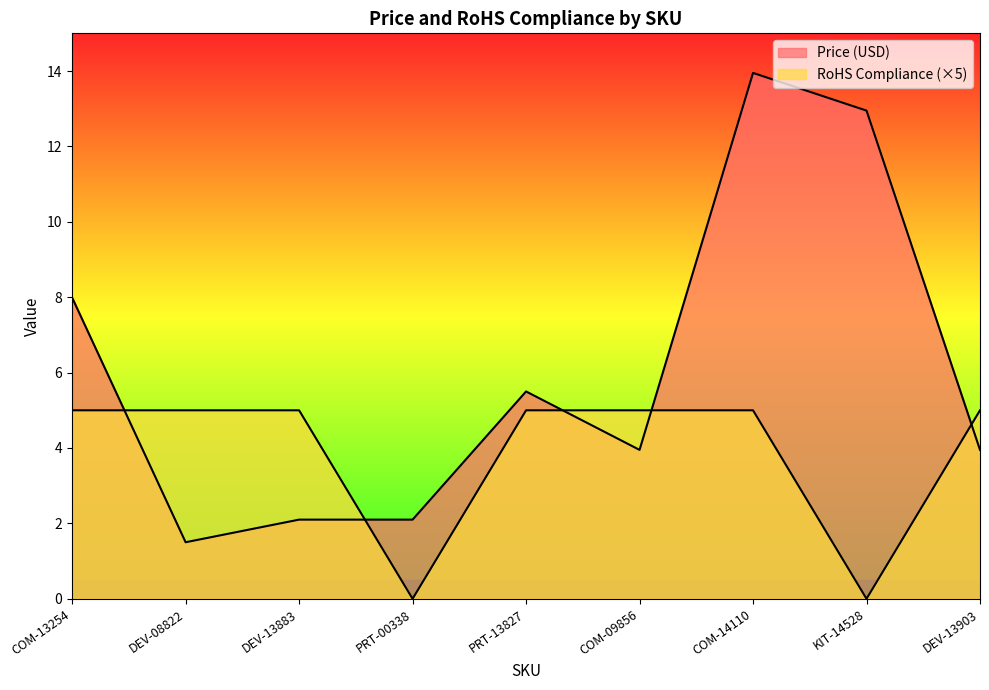

Where is Price (USD) nearest to the value 7?

COM-13254